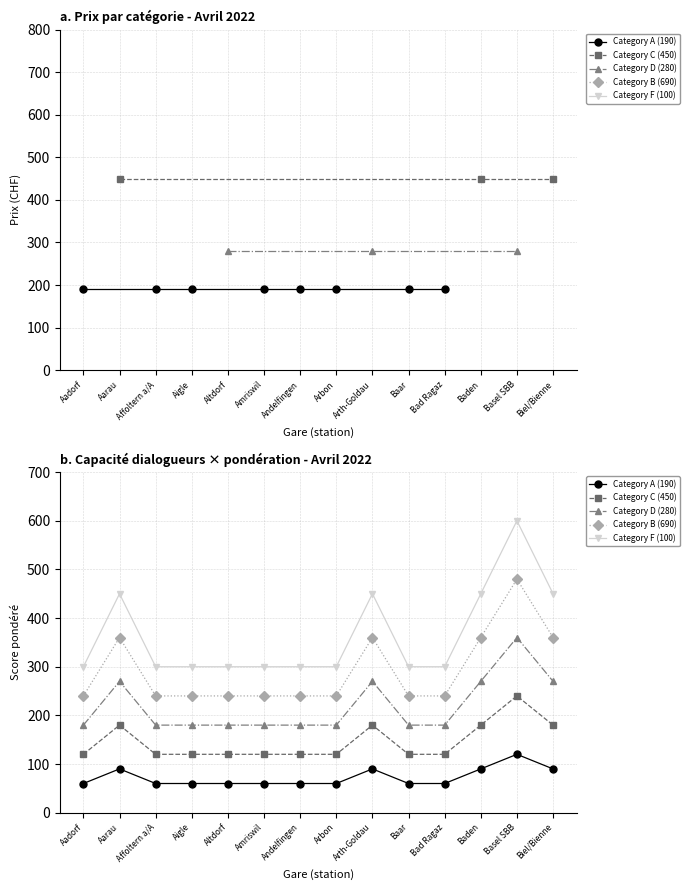

In Category B (690), how many points are higher than both neighbors (excluding endpoints)?

3